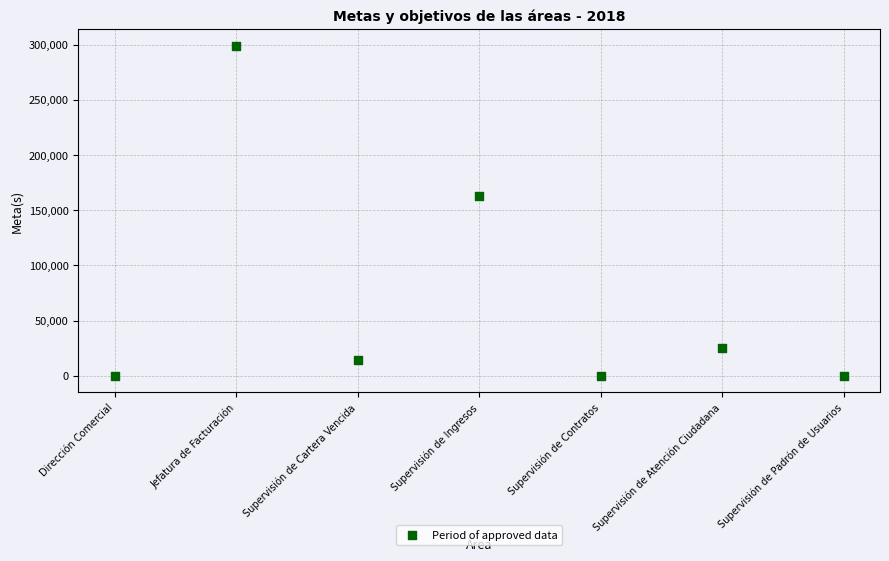

What Y value in the scatter plot is closest to 149430?

163200